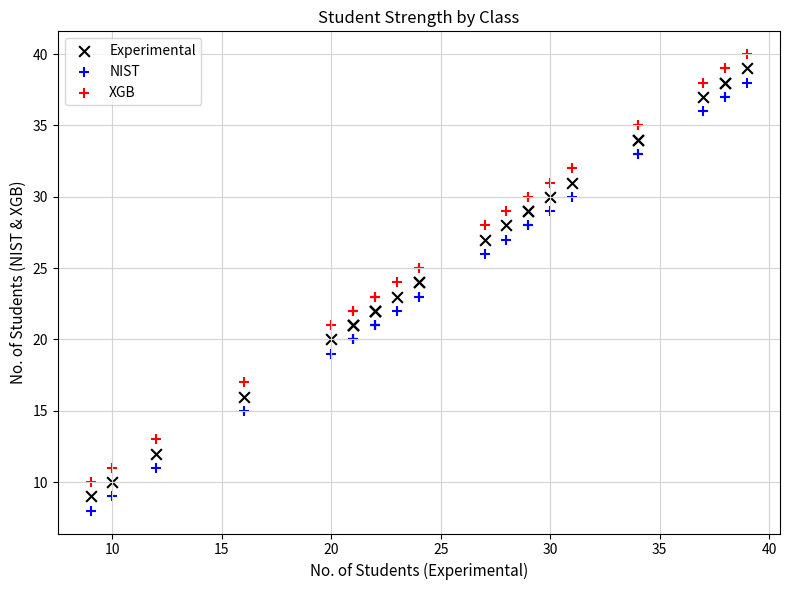

What is the X range (max minus min) for the scatter plot?

30